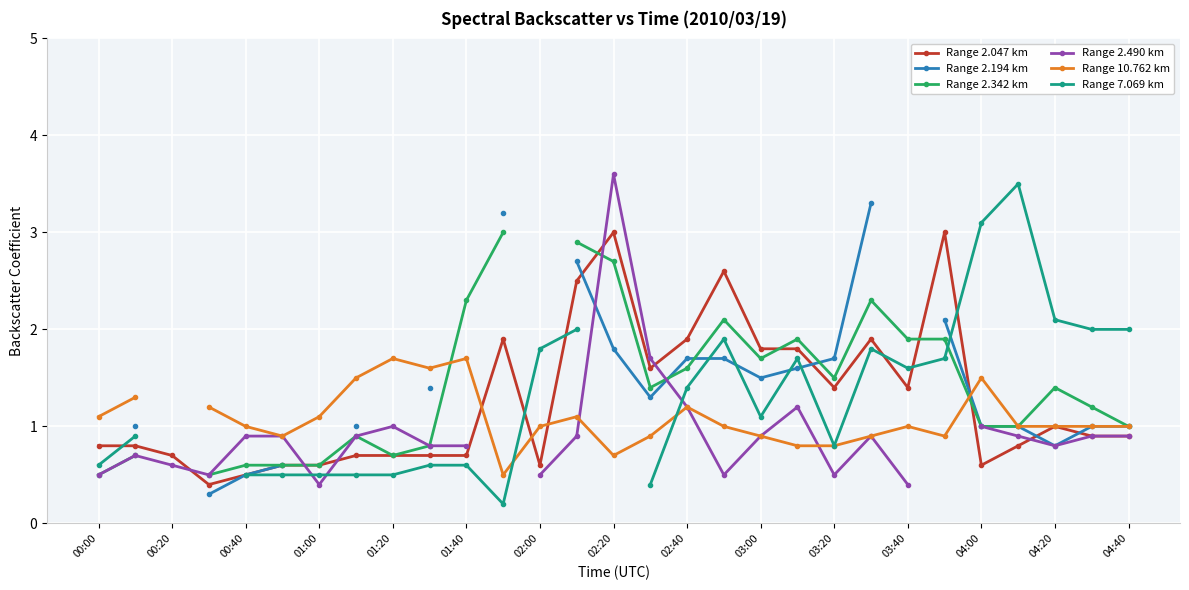

Is it true that Range 10.762 km equals 1.0 at 25?

True